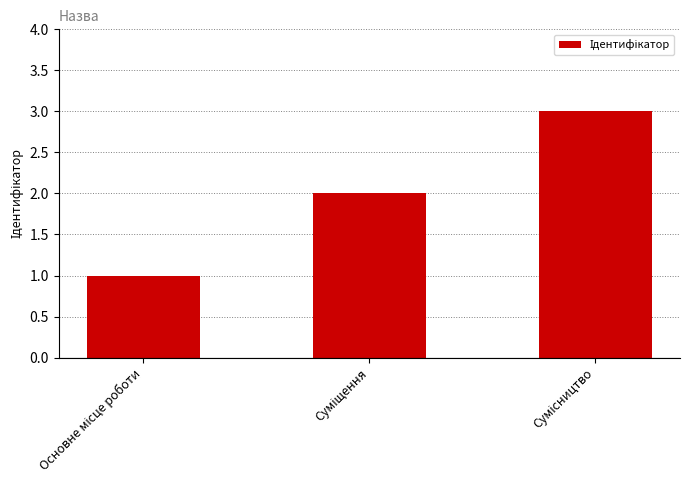

What is the greatest value displayed?

3